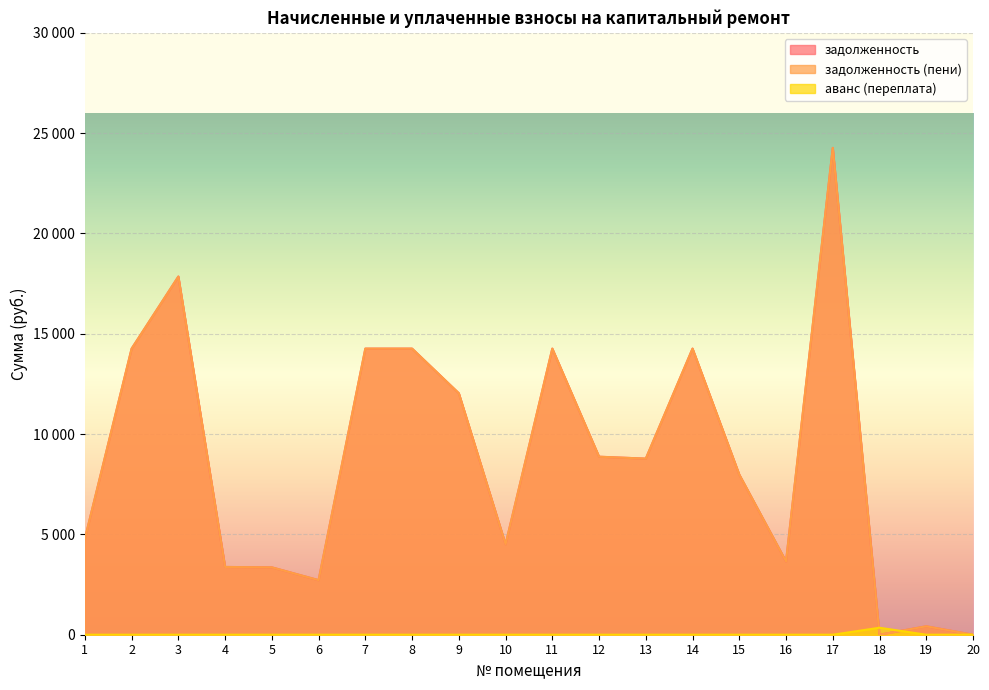

Rank the categories by задолженность value from highest to lowest.

17, 3, 2, 7, 8, 11, 14, 9, 12, 13, 15, 1, 10, 16, 4, 5, 6, 19, 18, 20